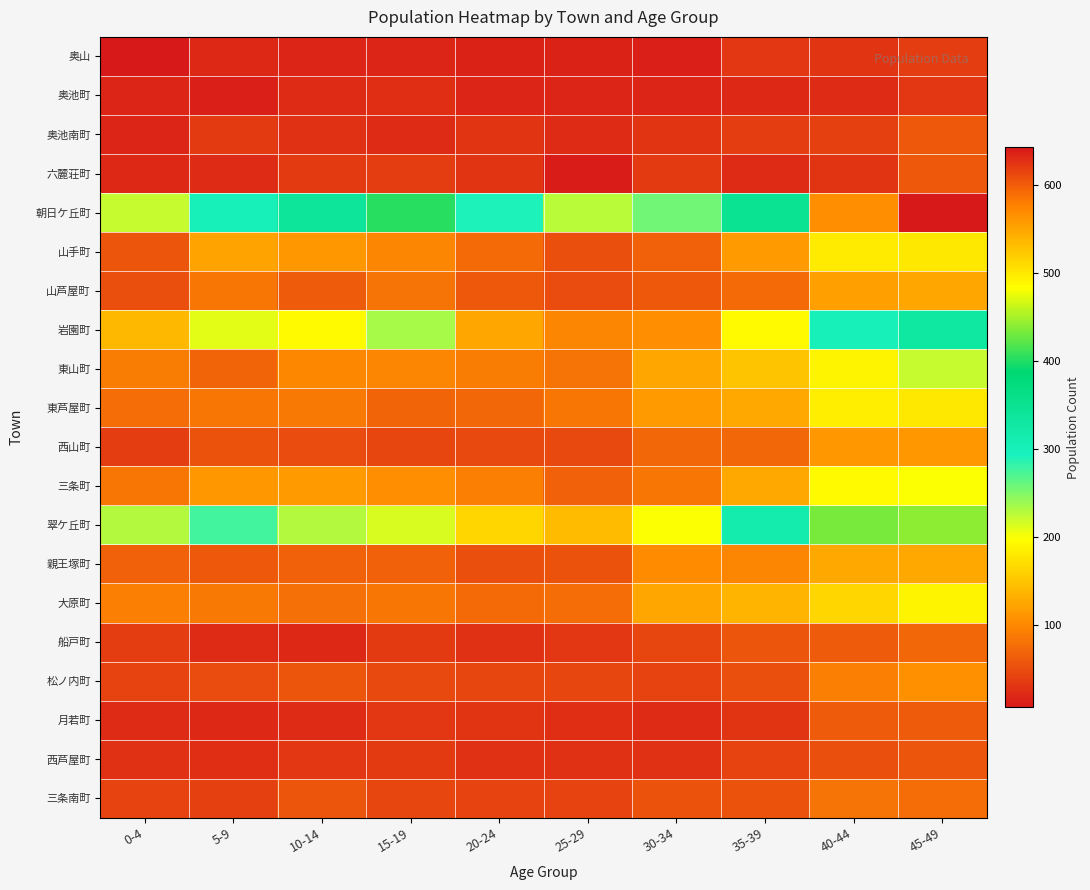

At how many categories does at least one series exceed 131?

10